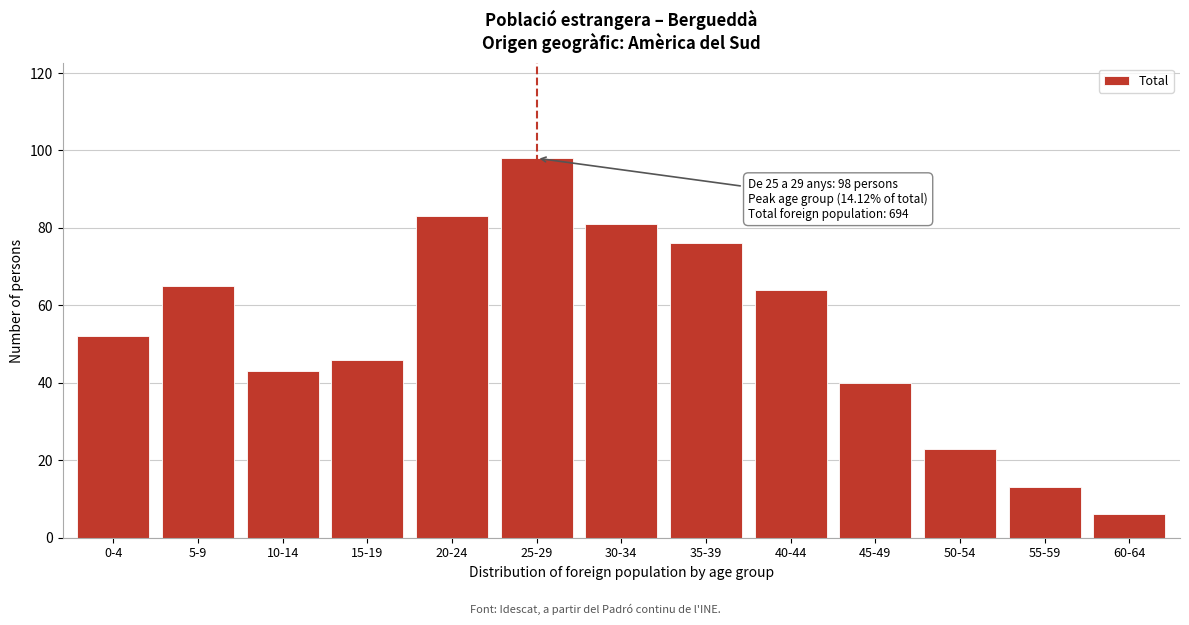

Reading right to left, extract all data points from this chart.

60-64=6	55-59=13	50-54=23	45-49=40	40-44=64	35-39=76	30-34=81	25-29=98	20-24=83	15-19=46	10-14=43	5-9=65	0-4=52